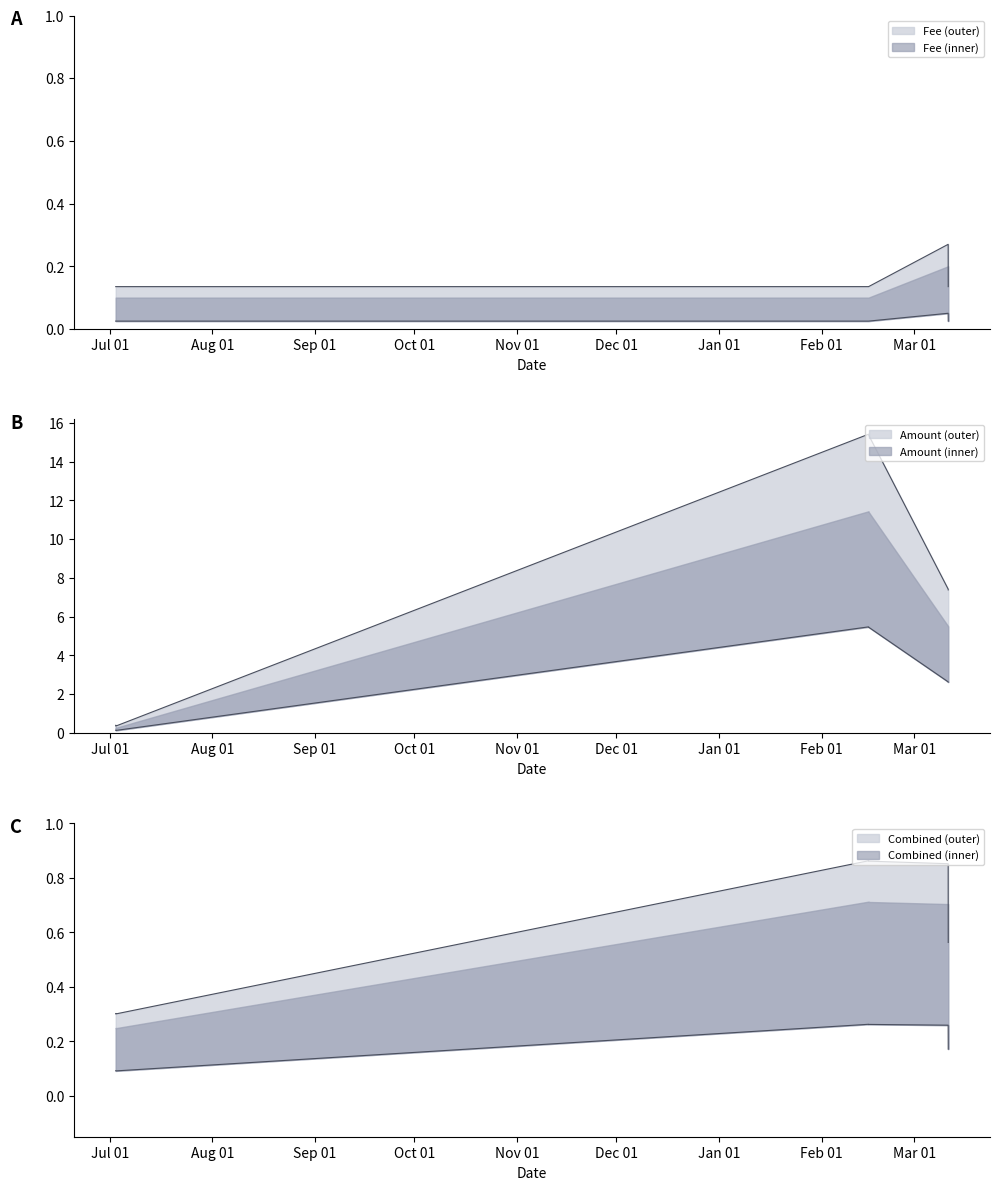

What is the total value across all series at Oct 01?

15.4